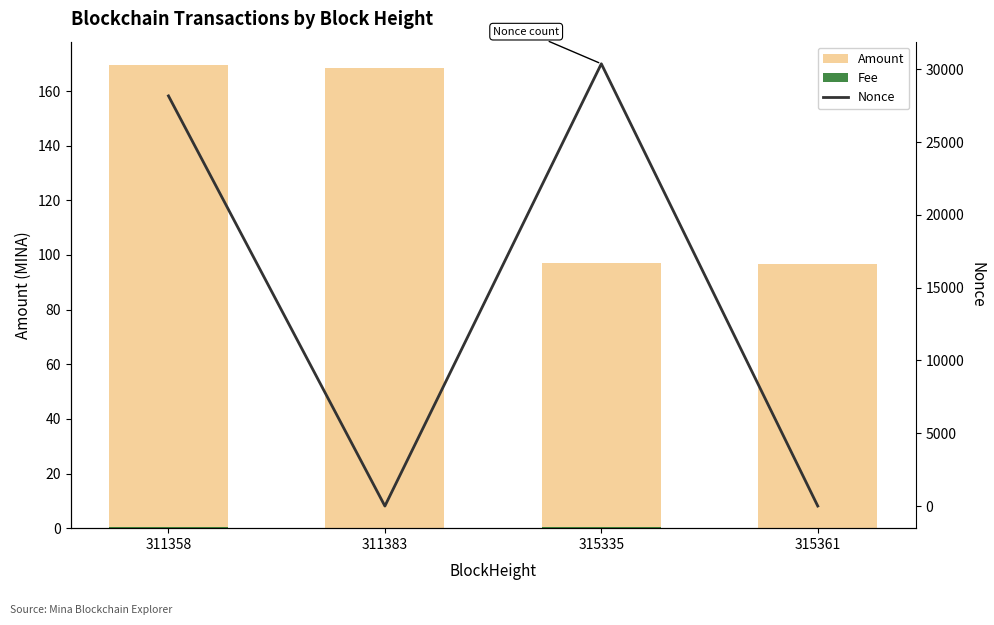

What is the difference between the maximum and minimum values in the Amount series?

72.8